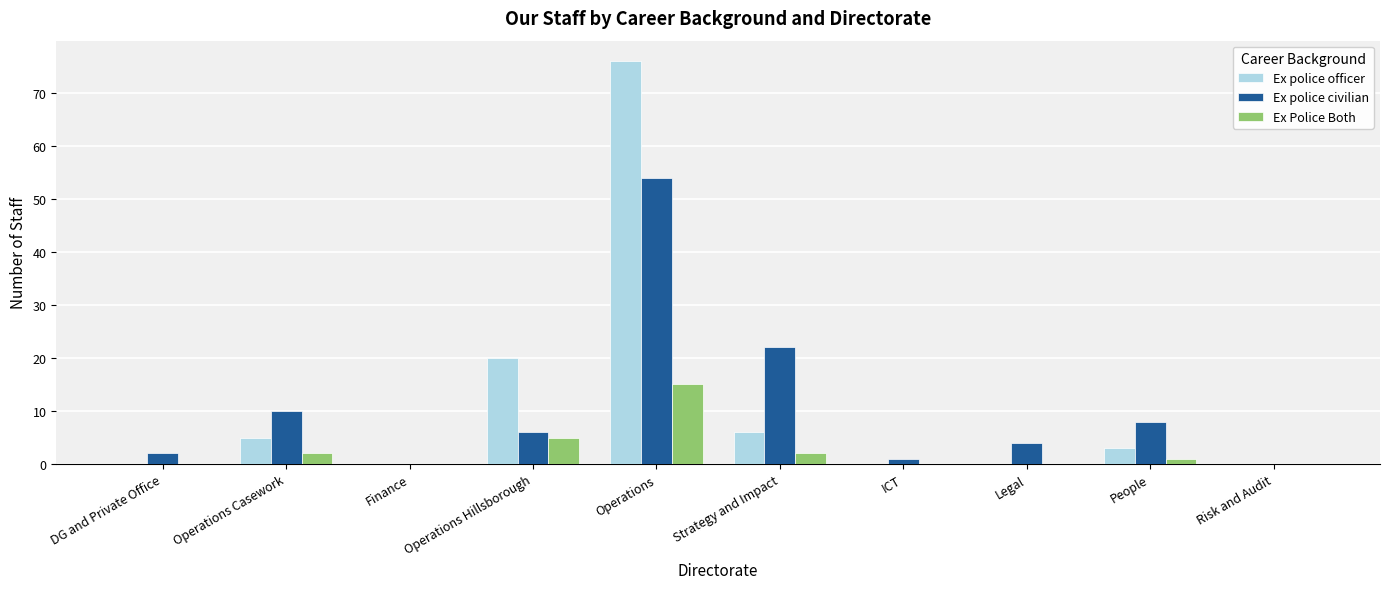

What are all the series names shown in the legend?

Ex police officer, Ex police civilian, Ex Police Both